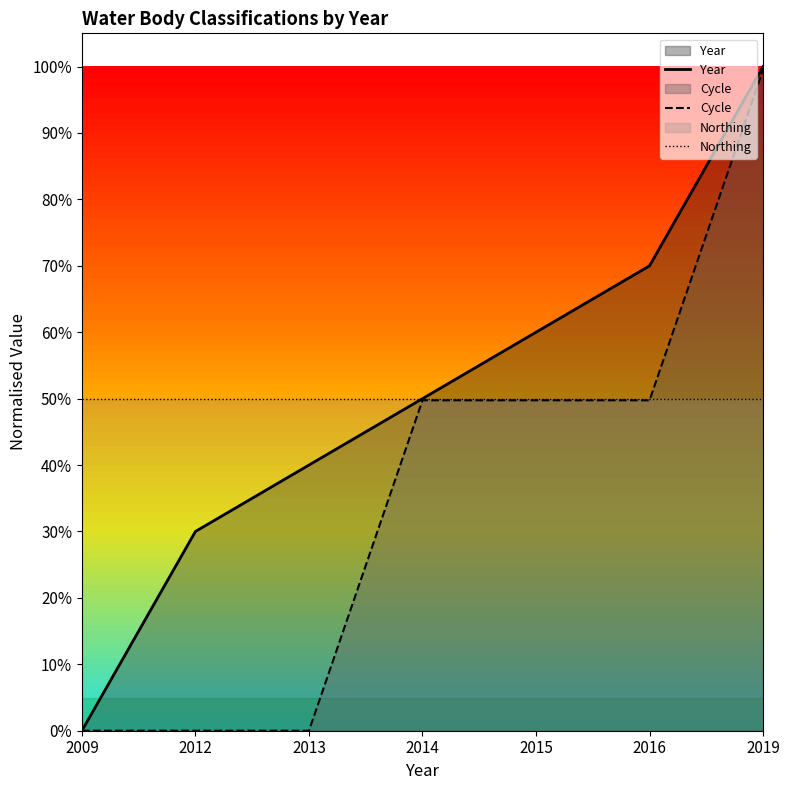

Reading left to right, what are all the values shown in this chart?

Year: 2009=0.0	2012=0.3	2013=0.4	2014=0.5	2015=0.6	2016=0.7	2019=1.0
Cycle: 2009=0.0	2012=0.0	2013=0.0	2014=0.5	2015=0.5	2016=0.5	2019=1.0
Northing: 2009=0.5	2012=0.5	2013=0.5	2014=0.5	2015=0.5	2016=0.5	2019=0.5